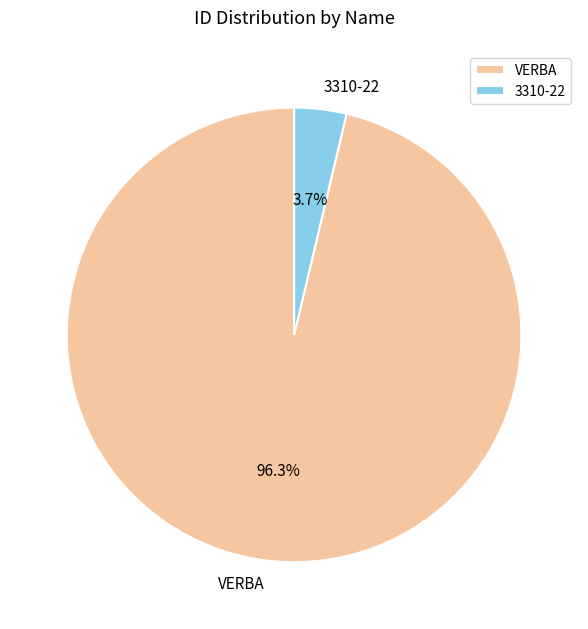

How much of the chart is everything except VERBA?

3.7%